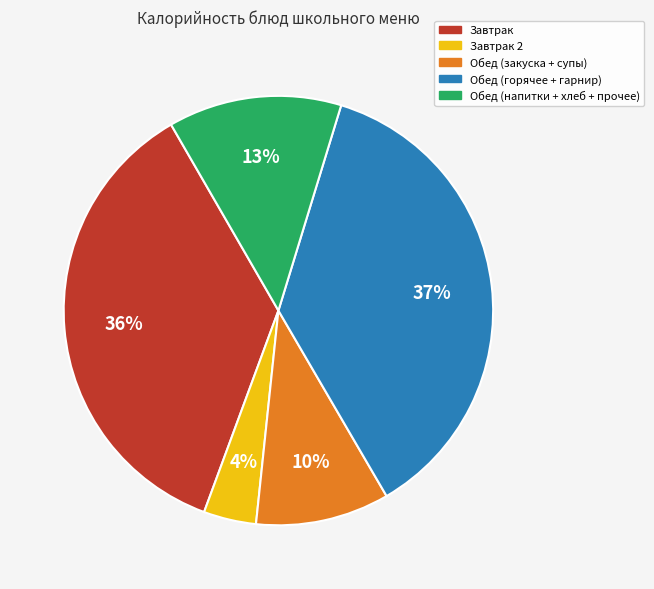

Combined, do Обед (горячее + гарнир) and Завтрак 2 account for over 50%?

No